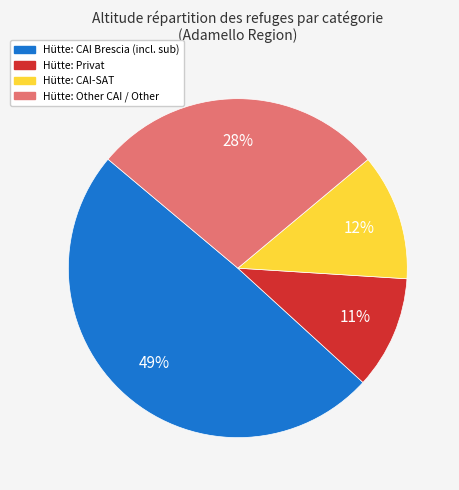

How many slices are in this pie chart?

4